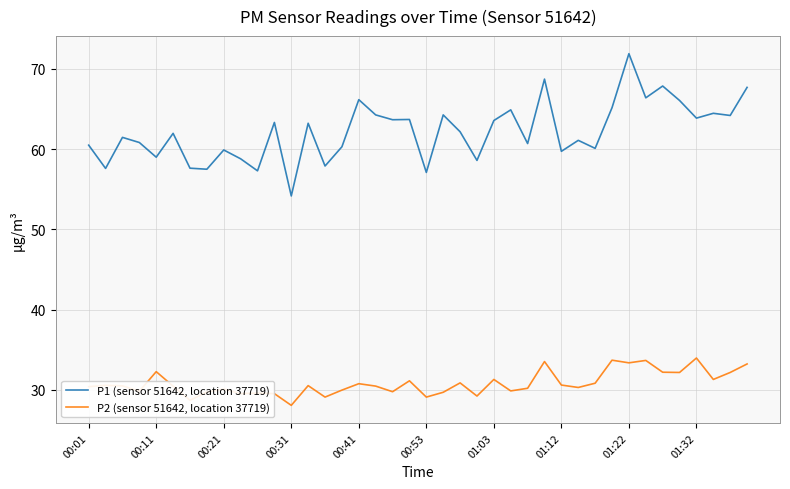

What is the average value of the P1 (sensor 51642, location 37719) series?

62.2